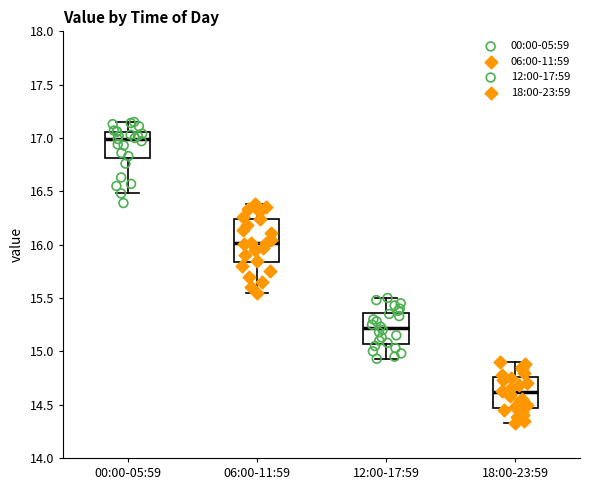

Which box's median line is the highest?

00:00-05:59